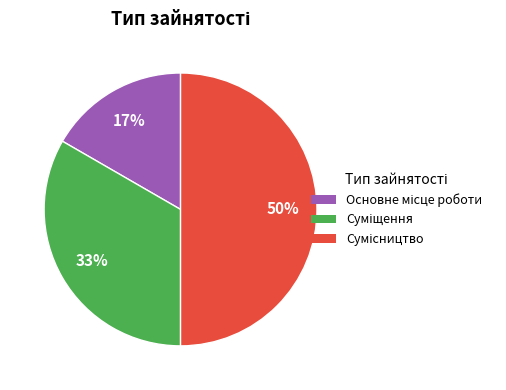

To the nearest percent, what is the average slice percentage?

33%